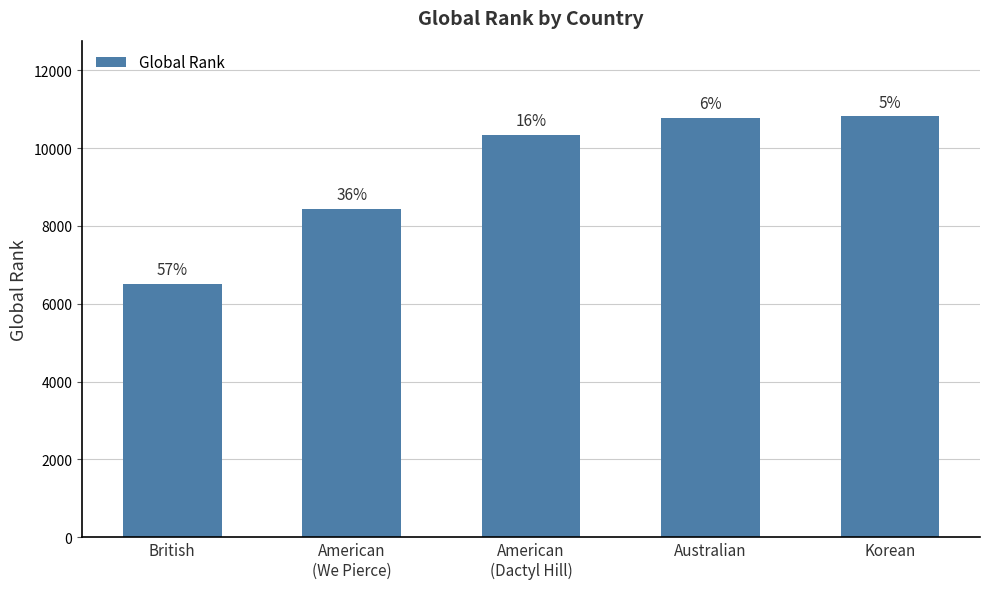

Read the value at British, to the nearest 50.

6500